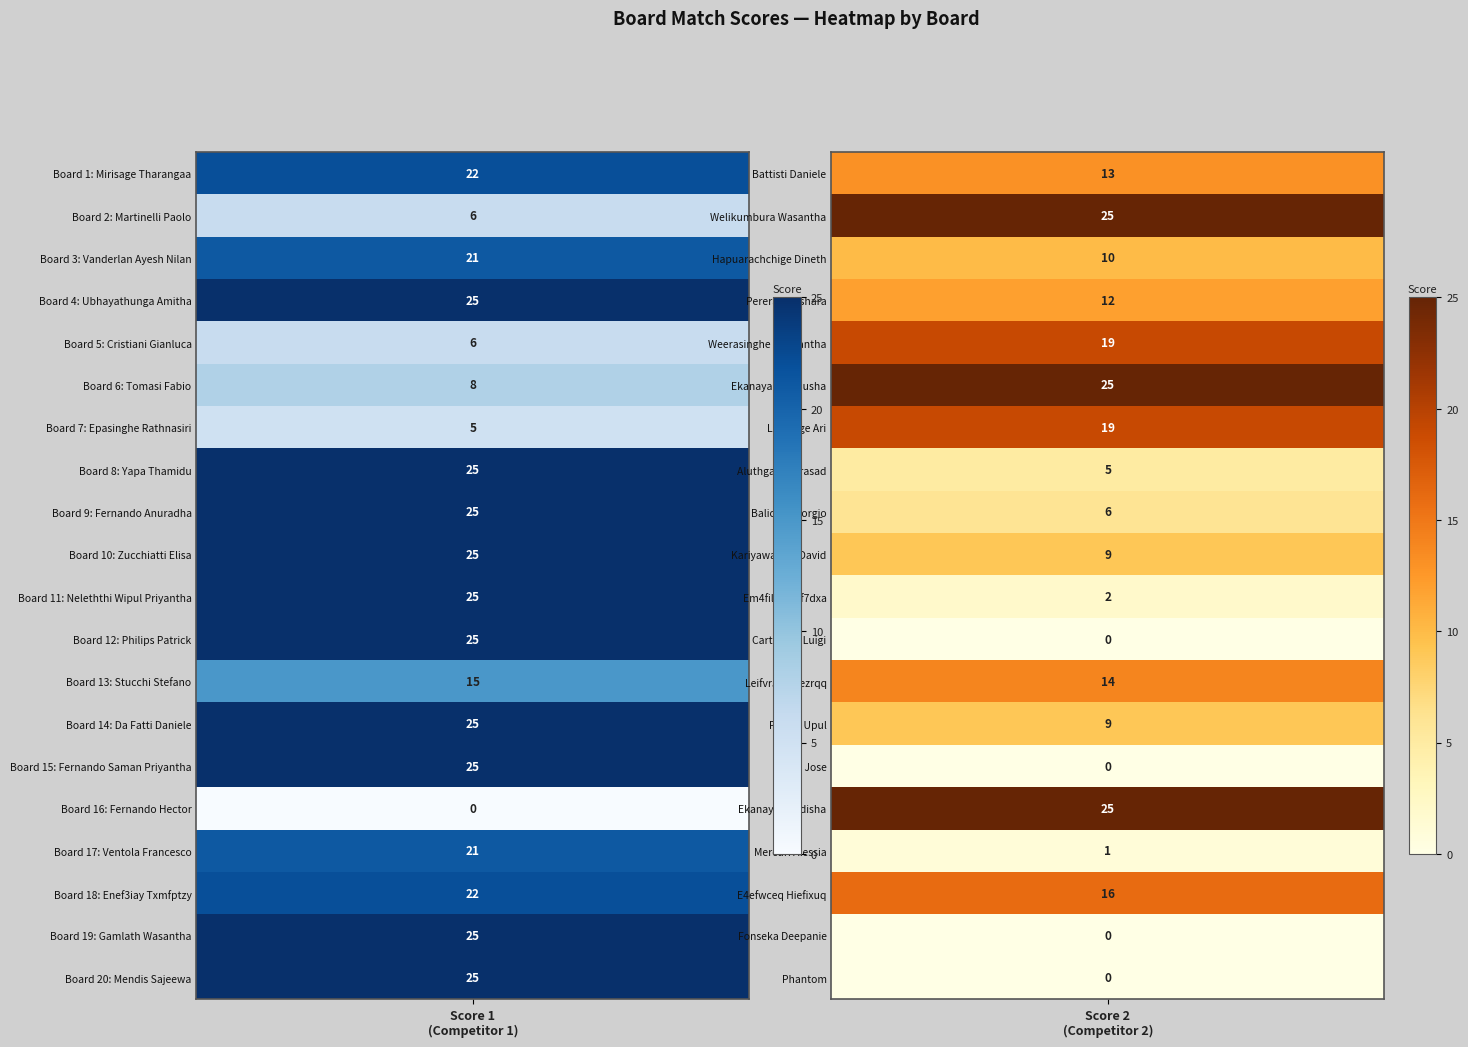

Reading left to right, extract all data points from this chart.

Score 1: 0=22	1=6	2=21	3=25	4=6	5=8	6=5	7=25	8=25	9=25	10=25	11=25	12=15	13=25	14=25	15=0	16=21	17=22	18=25	19=25
Score 2: 0=13	1=25	2=10	3=12	4=19	5=25	6=19	7=5	8=6	9=9	10=2	11=0	12=14	13=9	14=0	15=25	16=1	17=16	18=0	19=0